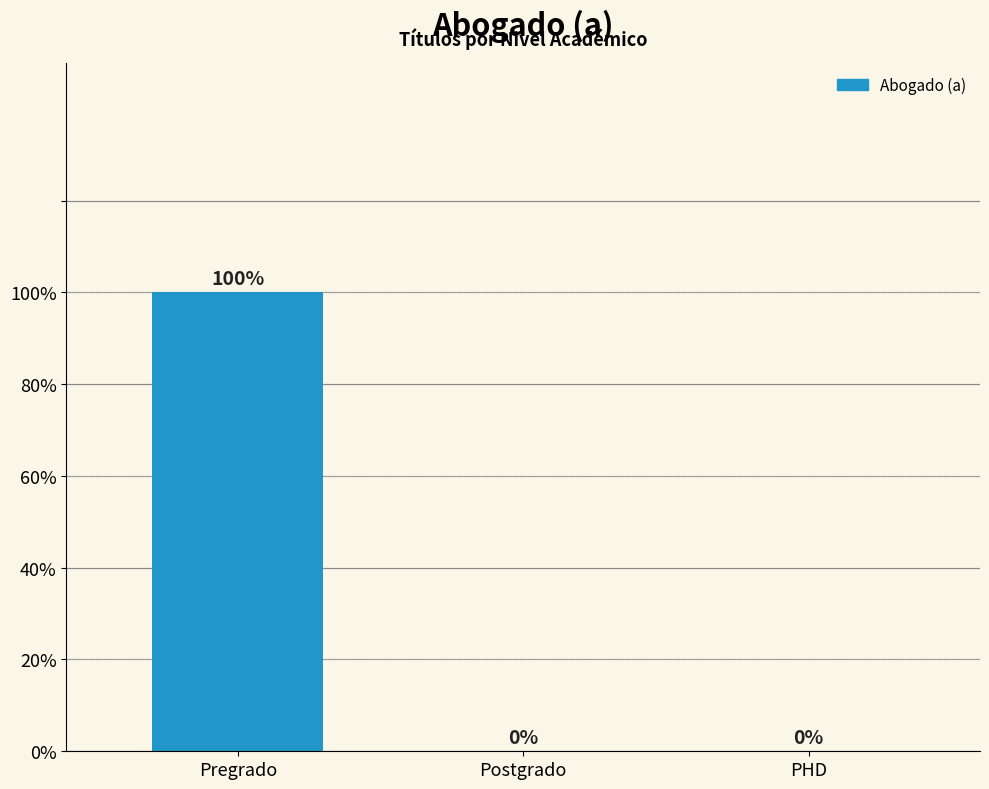

What position from the right is PHD?

1